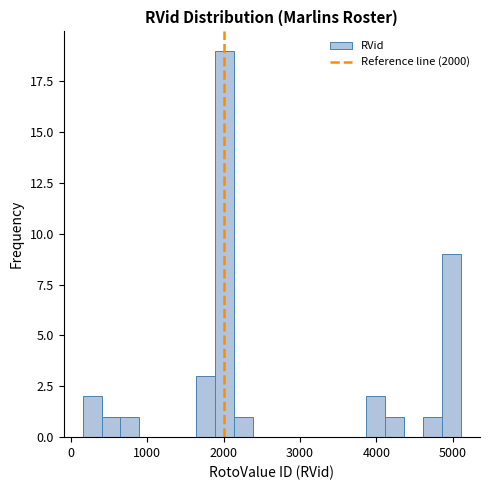

Read against the x-axis, roughly where is the centre of the tallest bar?

2000